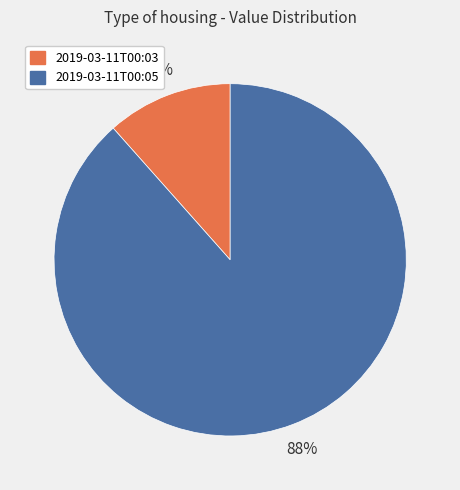

To the nearest percent, what is the average slice percentage?

50%